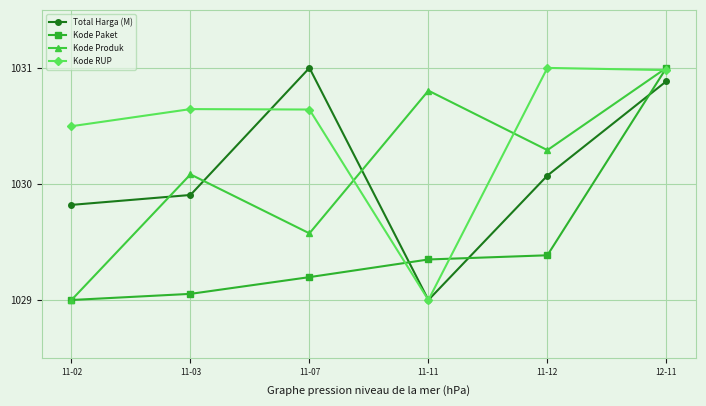

What is the spread (max minus min) of values at 12-11?

0.1